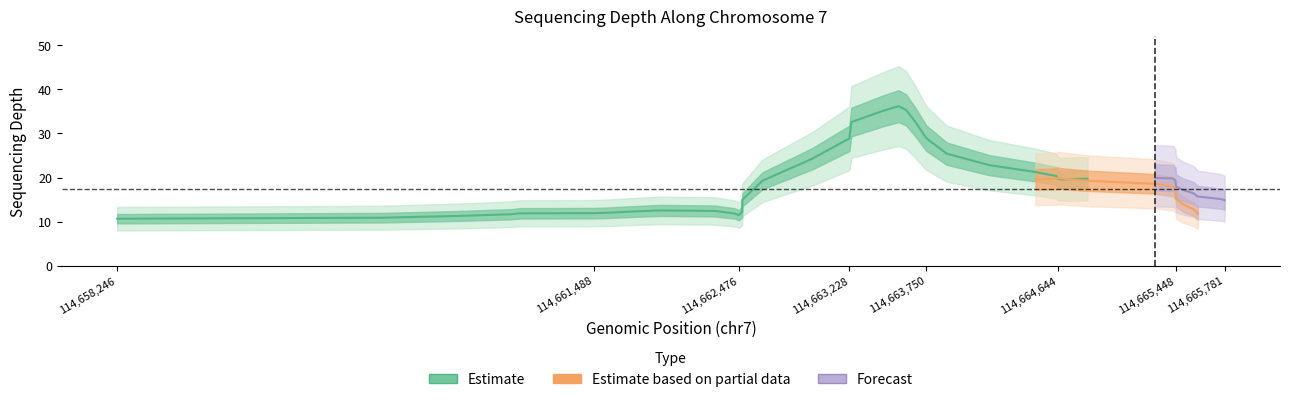

How many interior local valleys does the depth_all series have?

8